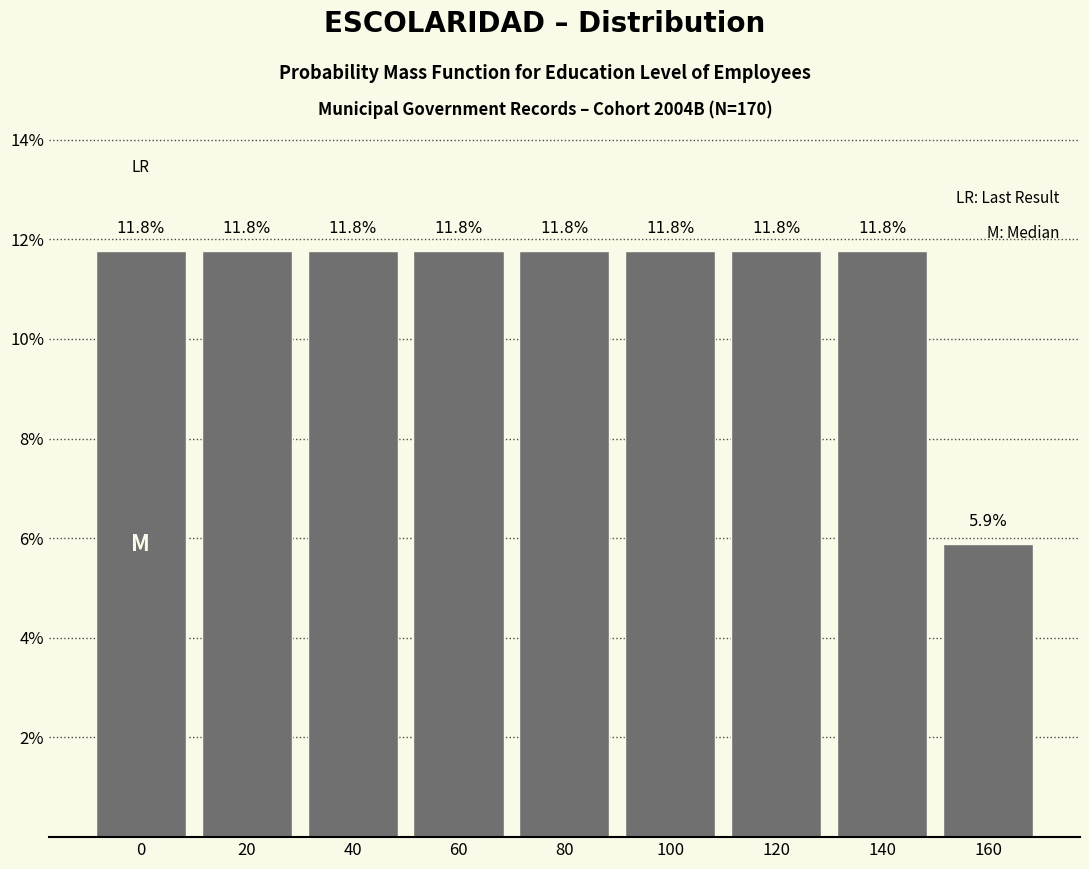

Reading left to right, list all the values displayed in this chart.

11.8	11.8	11.8	11.8	11.8	11.8	11.8	11.8	5.9